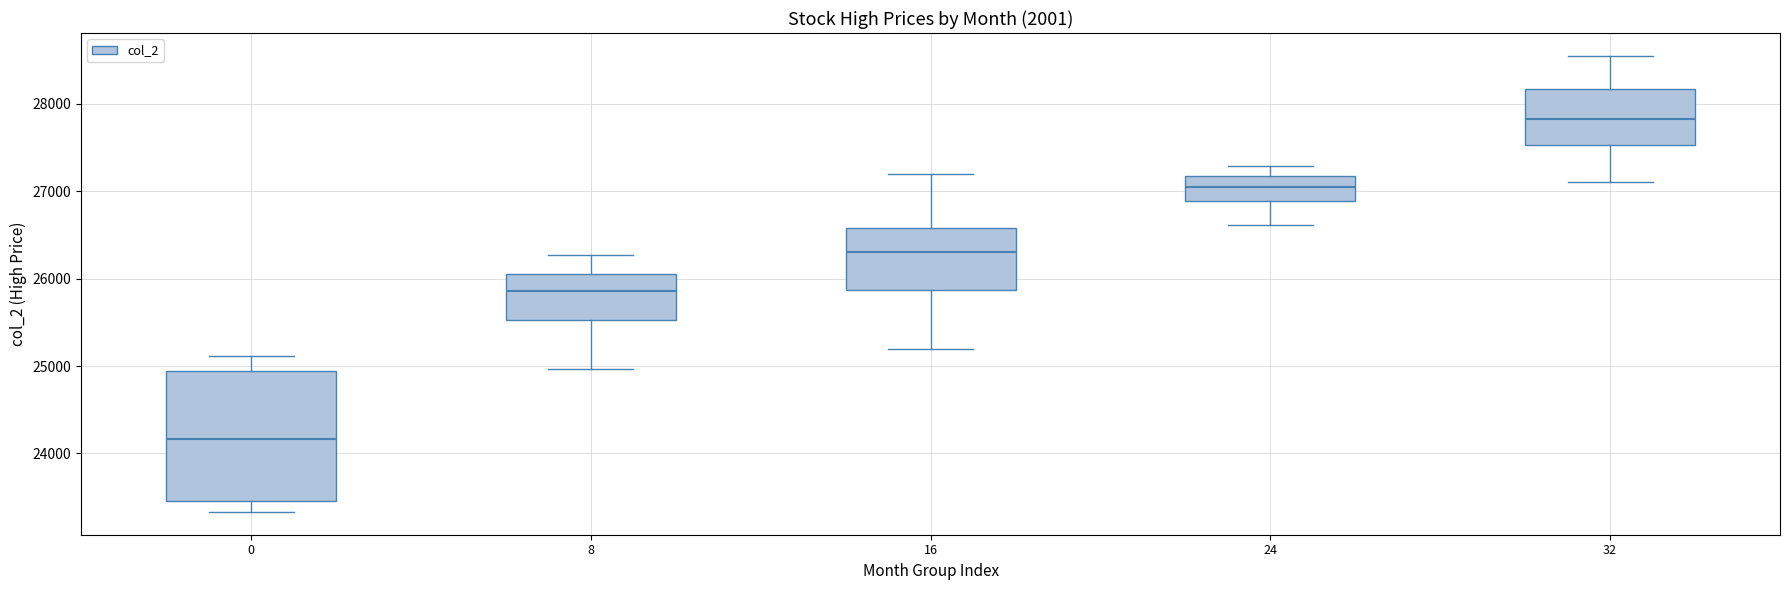

Which box has the highest median line?

32